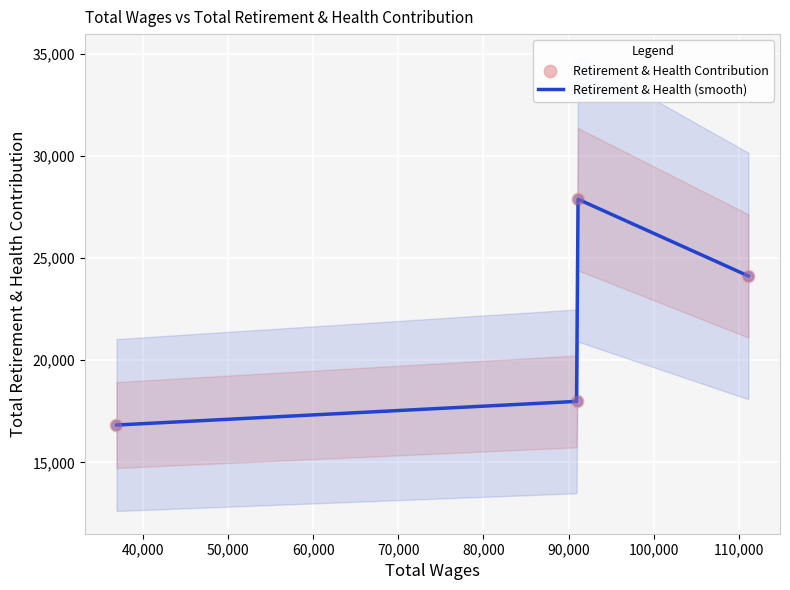

What is the maximum value for Retirement & Health (smooth)?

27874